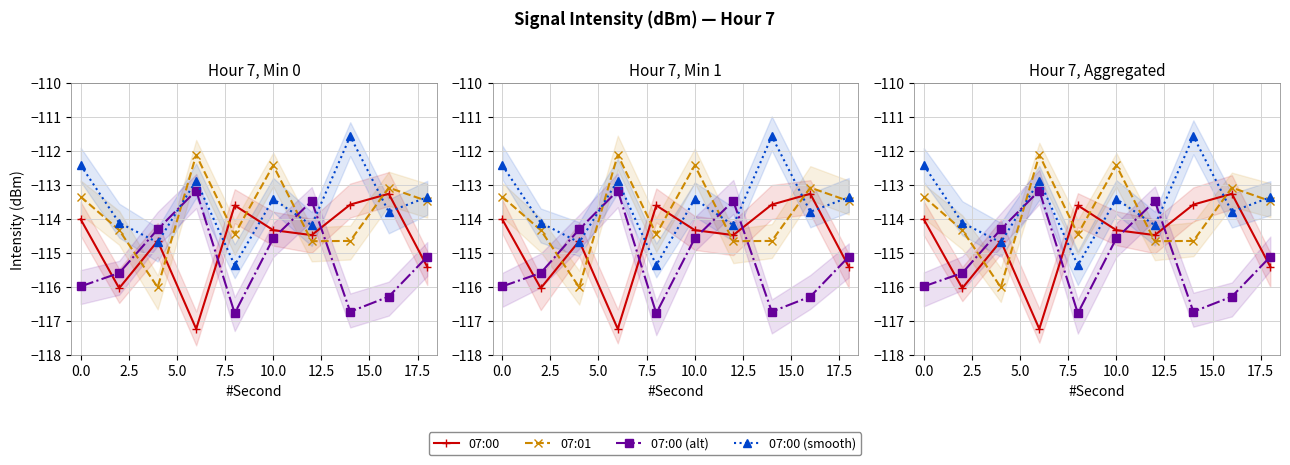

What are all the series names shown in the legend?

07:00, 07:01, 07:00 (alt), 07:00 (smooth)